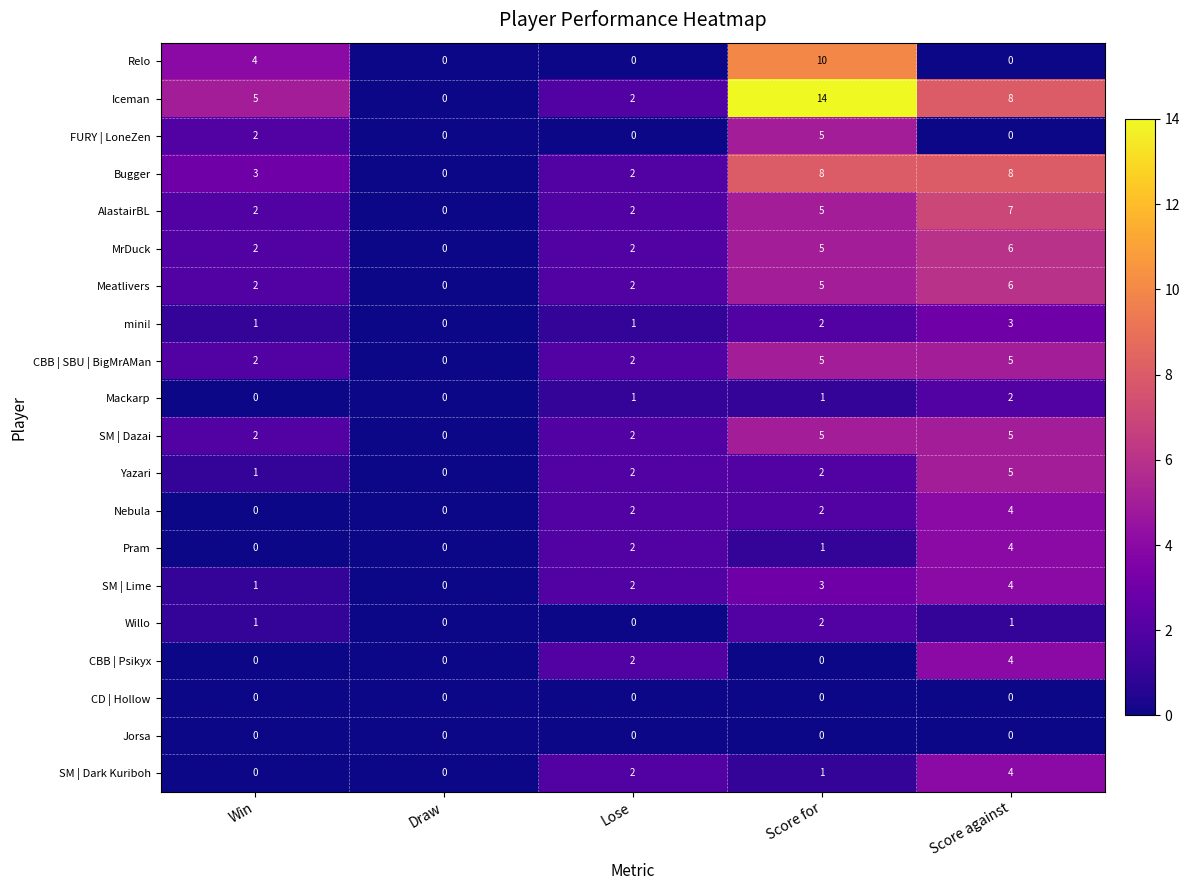

Is the value of mini! at Score against greater than the value of FURY | LoneZen at Draw?

Yes